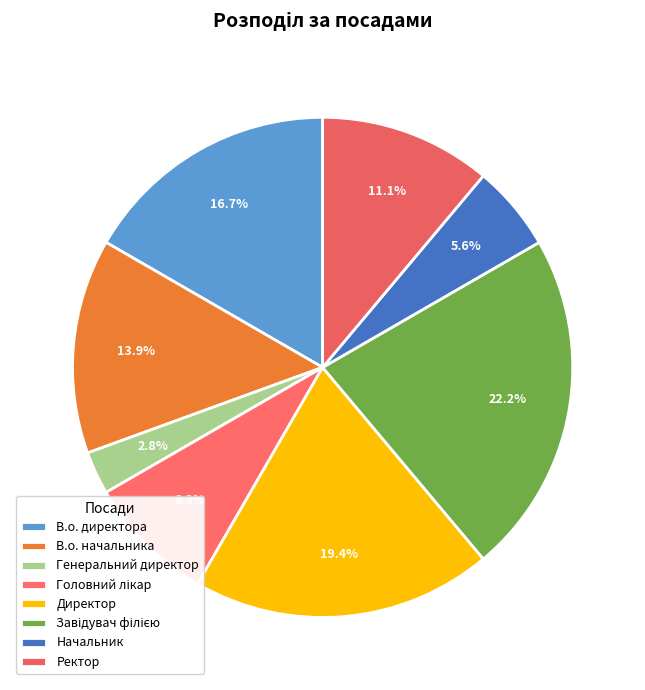

What percentage do В.о. директора and В.о. начальника together represent?

30.6%